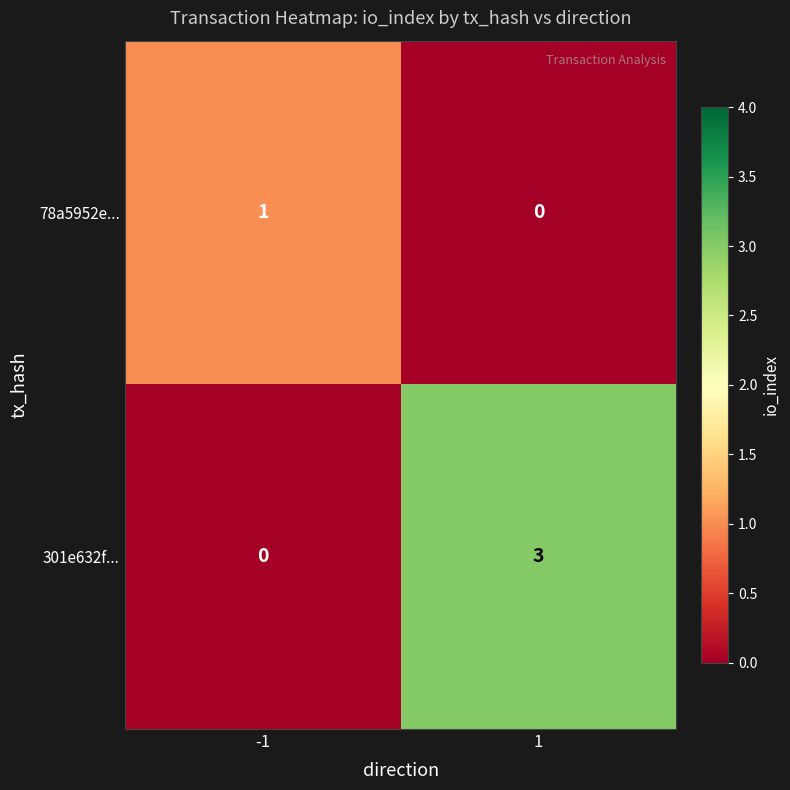

How many distinct data groups are displayed?

2